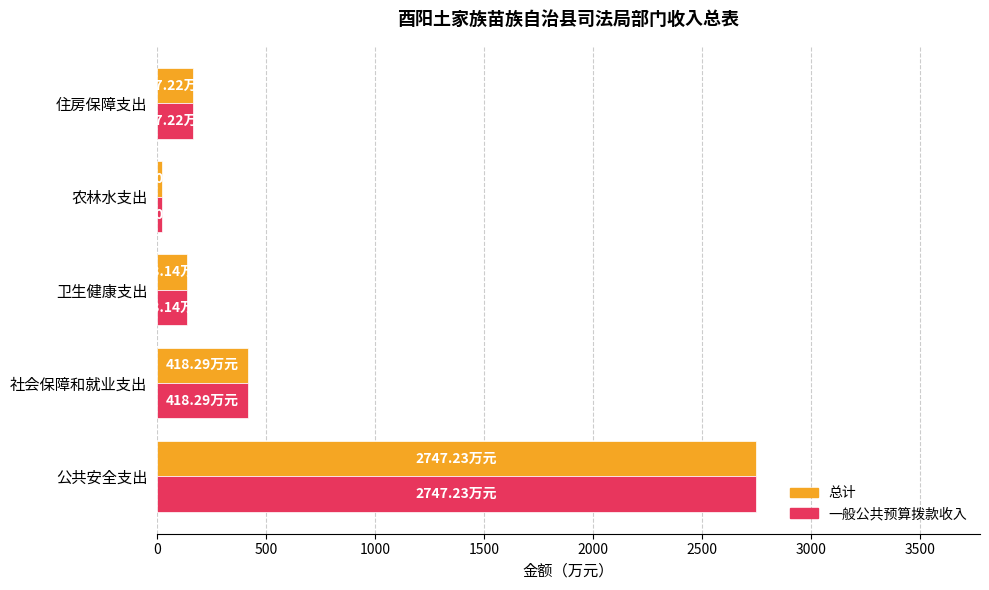

What is the sum of all 总计 values?

3494.4